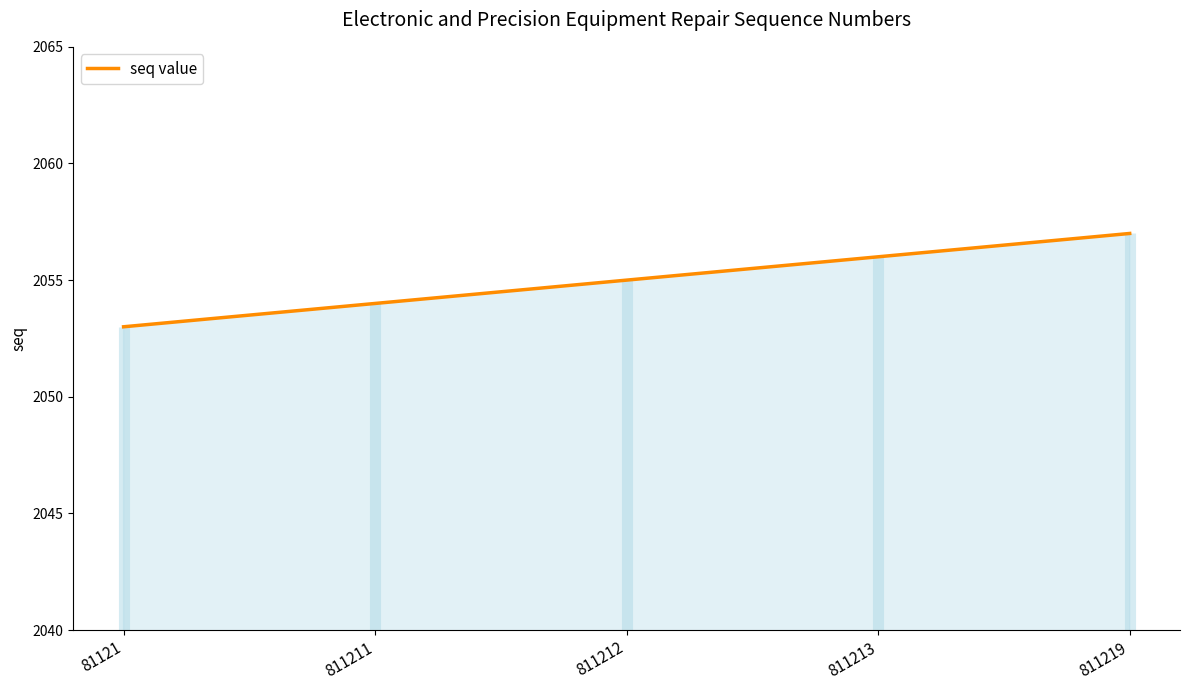

List the labels in order of value, largest first.

811219, 811213, 811212, 811211, 81121